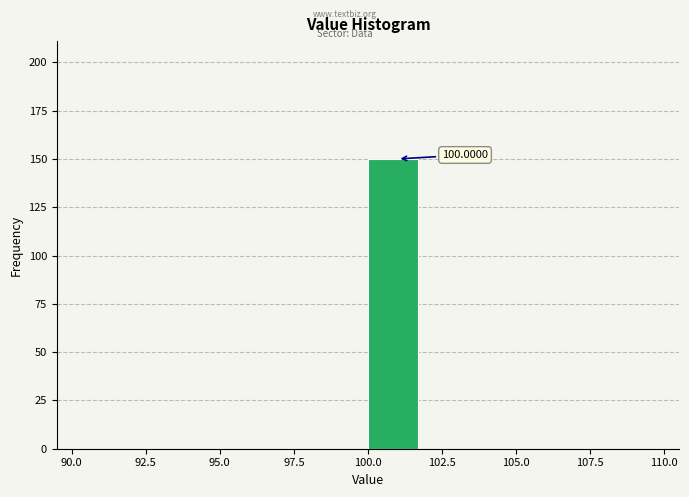

Which range on the x-axis has the tallest bar?

100 to 102